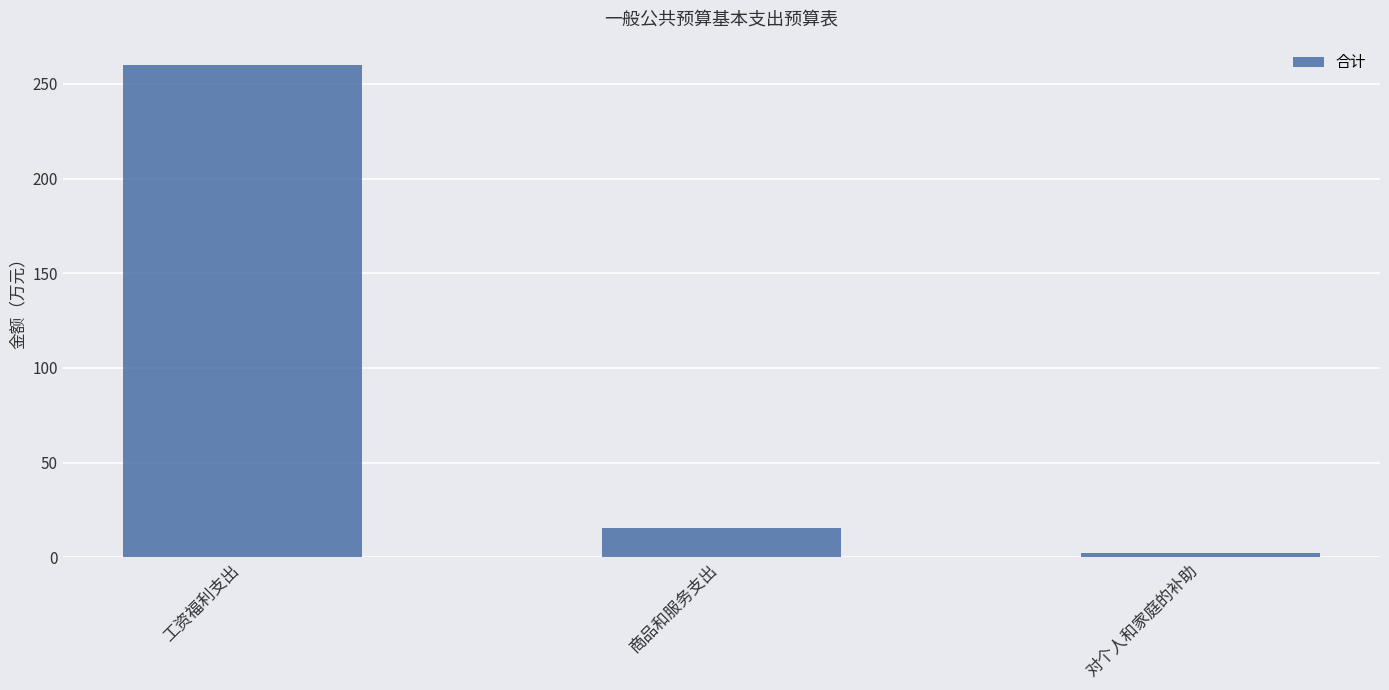

At which label is the value closest to 131?

商品和服务支出